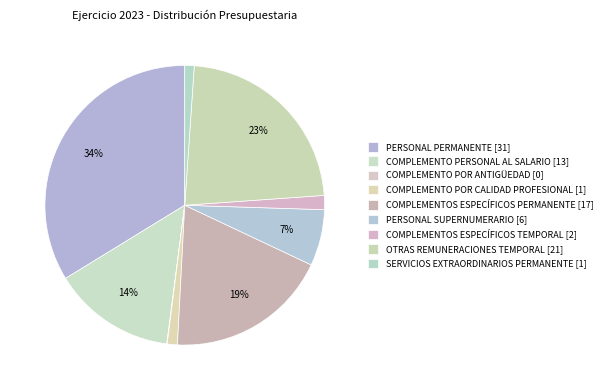

The COMPLEMENTO POR CALIDAD PROFESIONAL slice represents 11% of the pie. True or false?

False